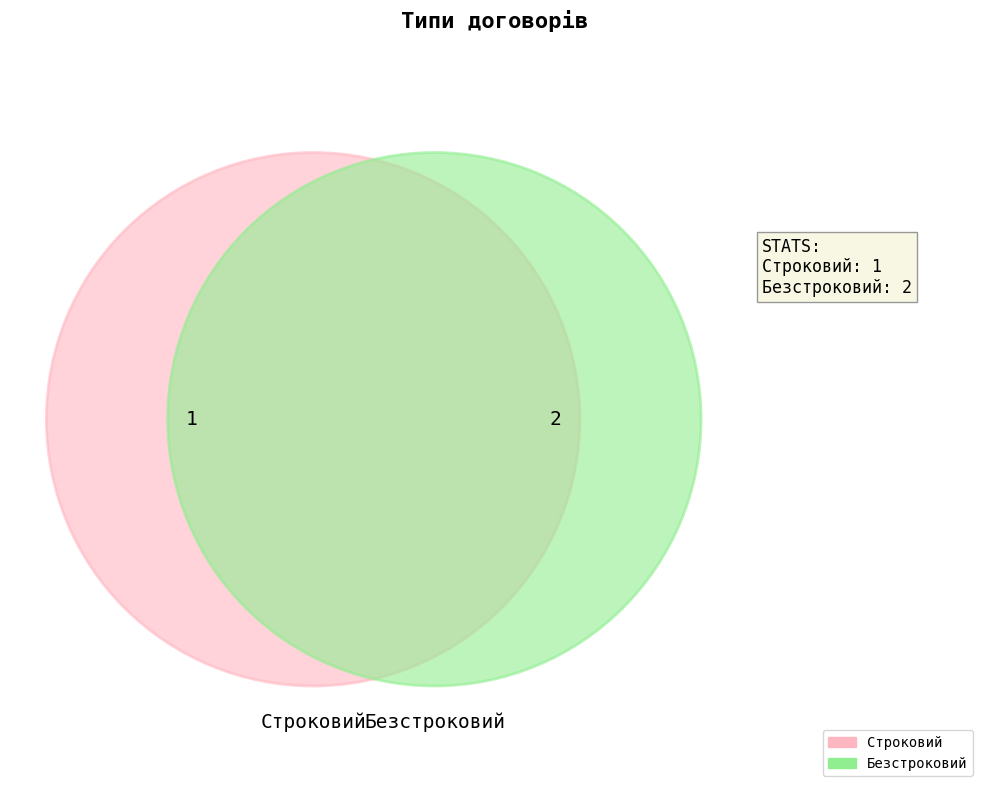

Which has a higher value, Безстроковий or Строковий?

Безстроковий